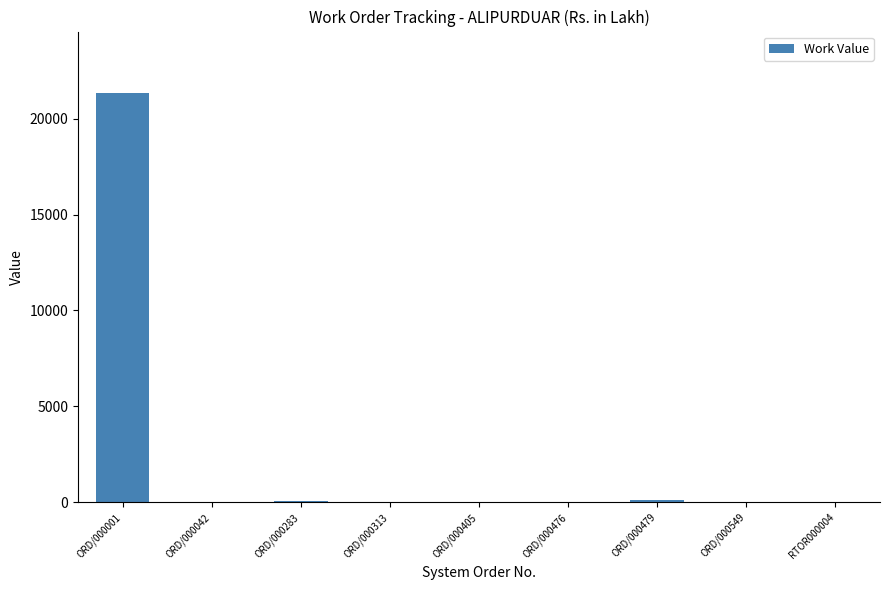

What is the sum of all values?

21606.5